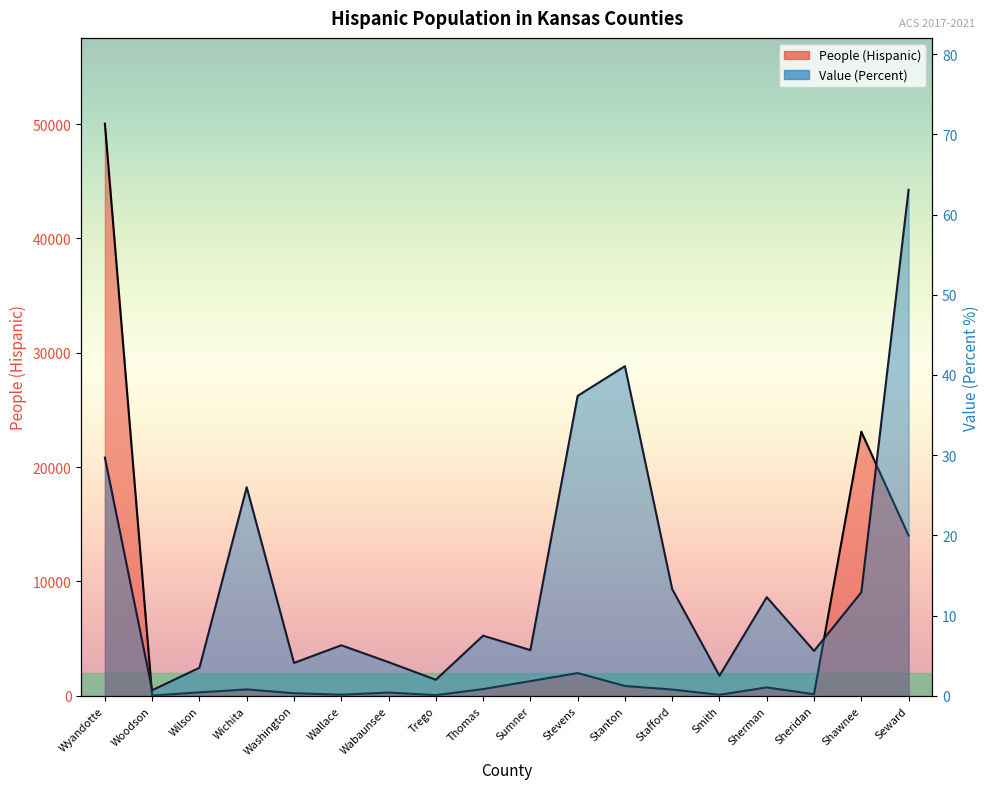

What is the sum of all Value (Percent) values?

277.9